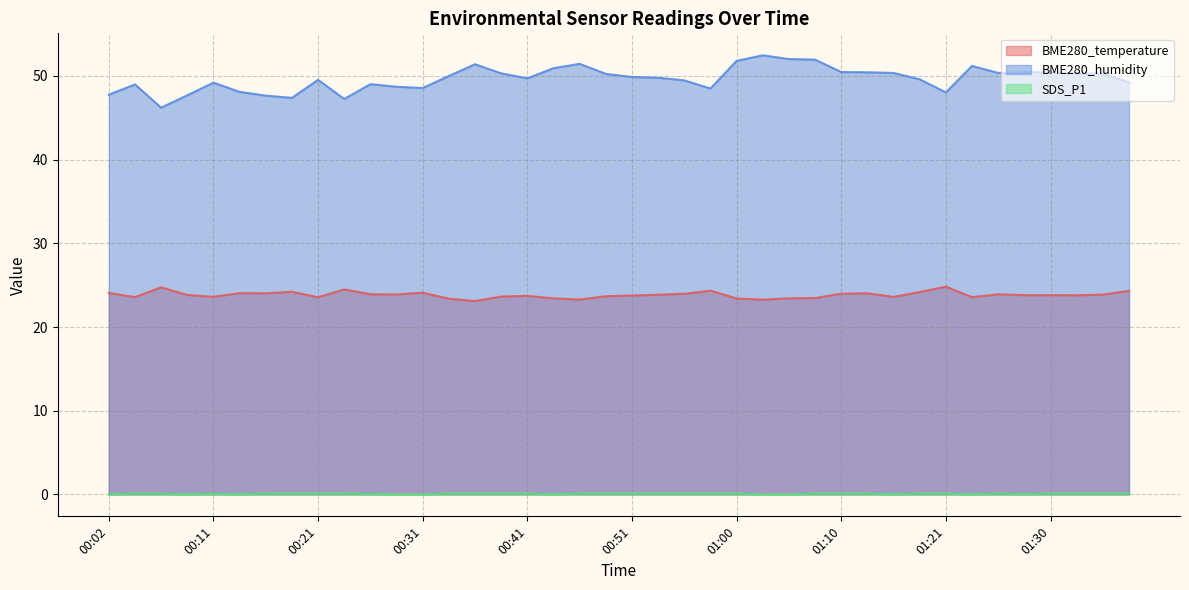

What is the sum of all BME280_temperature values?

953.5